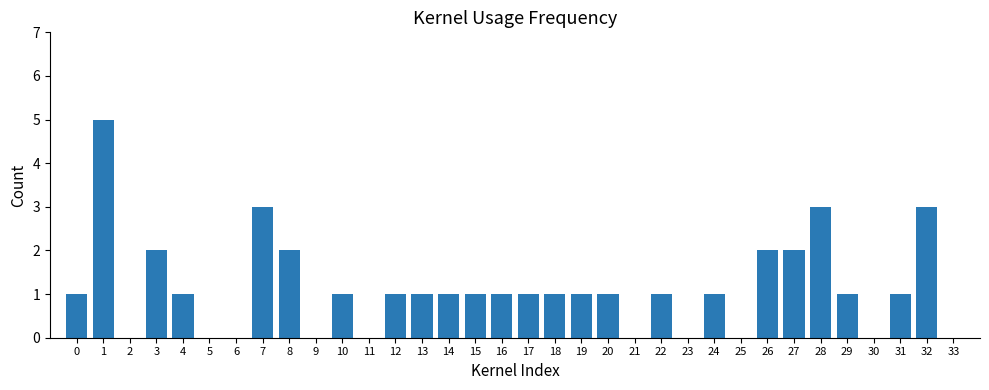

Count the number of data series in this chart.

1